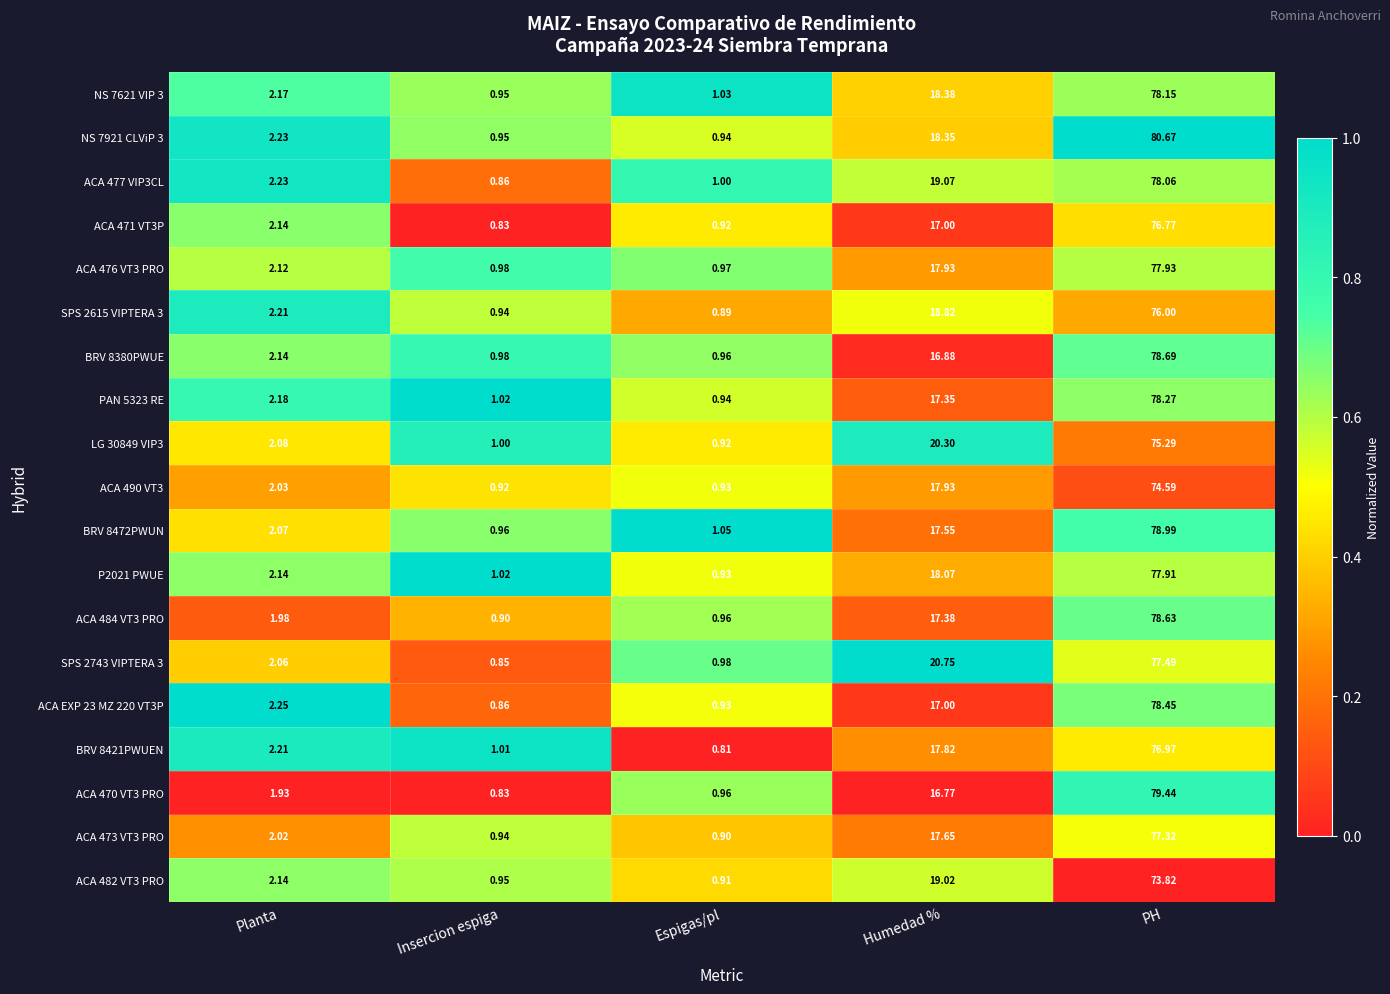

Rank the categories by PAN 5323 RE value from lowest to highest.

Espigas/pl, Insercion espiga, Planta, Humedad %, PH